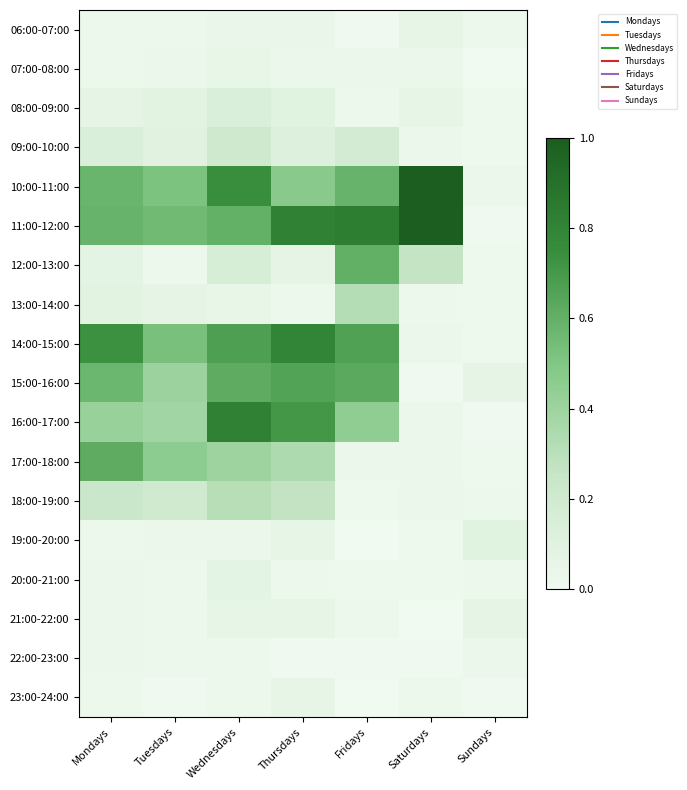

What is the spread (max minus min) of values at Fridays?

0.8